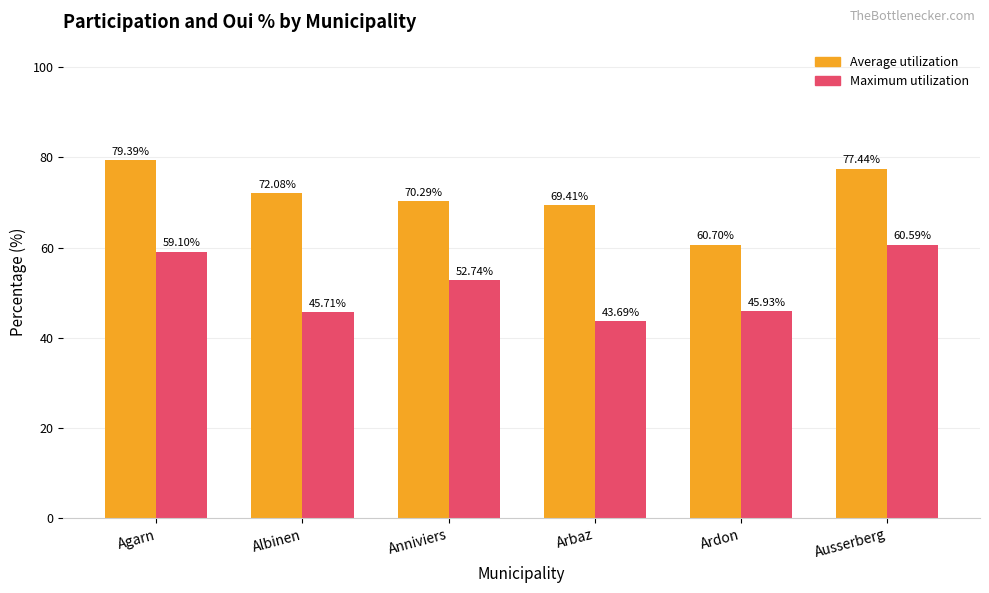

At which label does Maximum utilization first exceed 52?

Agarn